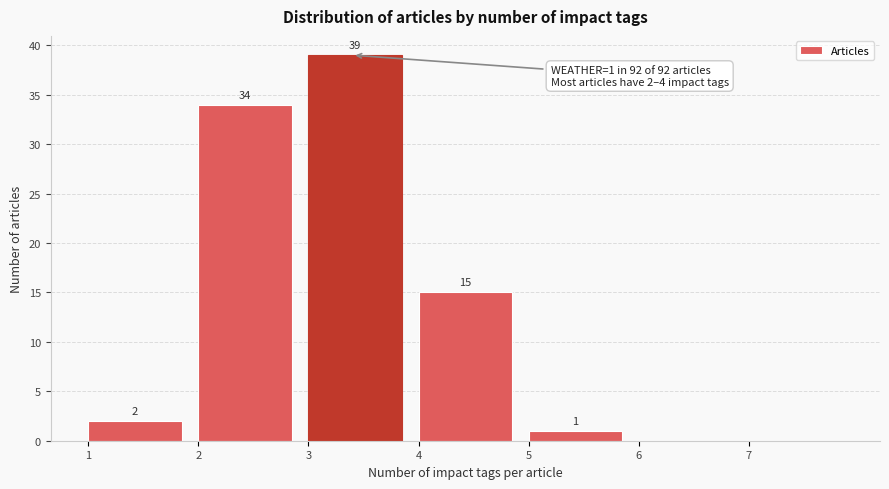

Over which range of the x-axis is the bar tallest?

3 to 4